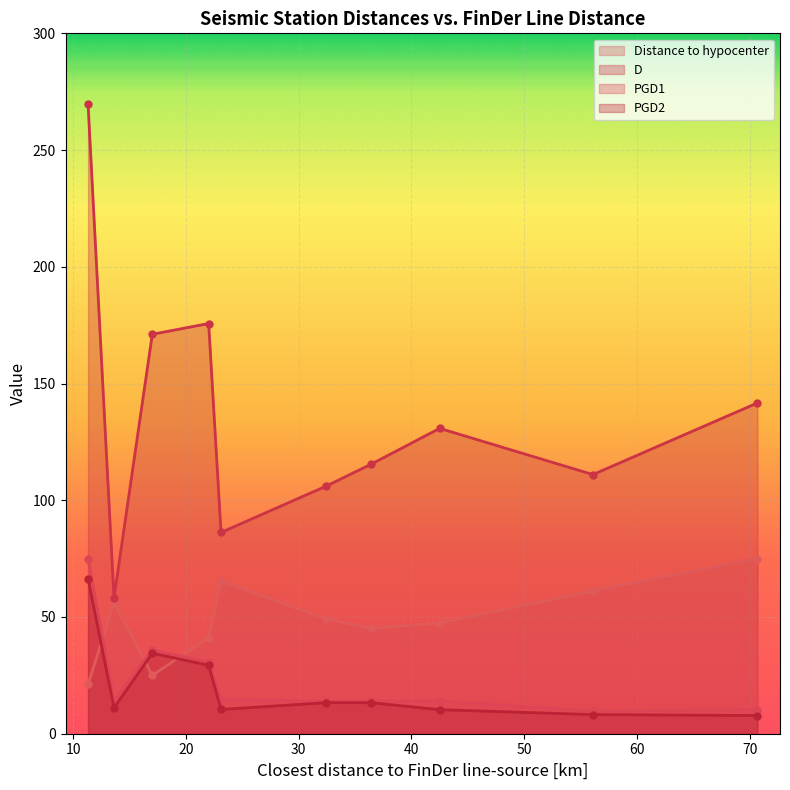

Read the D value at 13.6.

58.2